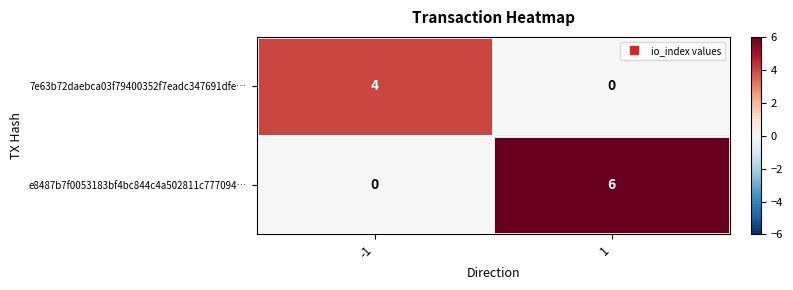

What is the average value of the e8487b7f0053183bf4bc844c4a502811c777094… series?

3